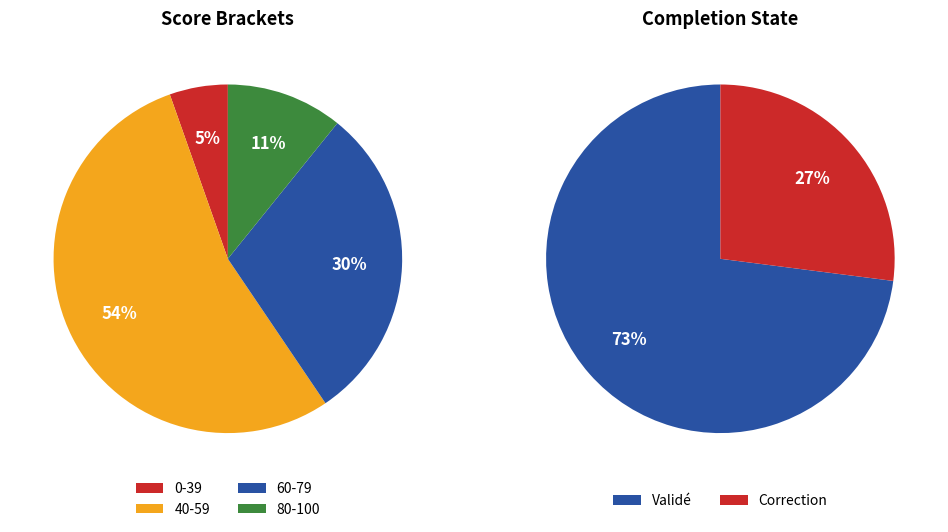

Do 4 and 23 together represent more than half of the pie?

No